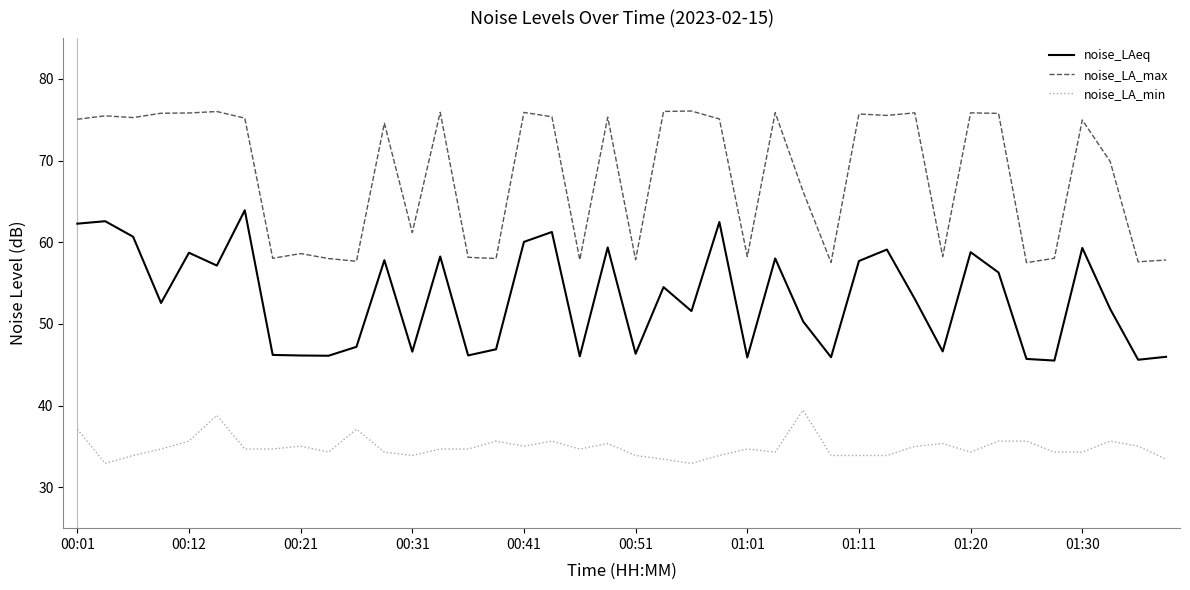

List the series in order of their overall mean, lowest first.

noise_LA_min, noise_LAeq, noise_LA_max